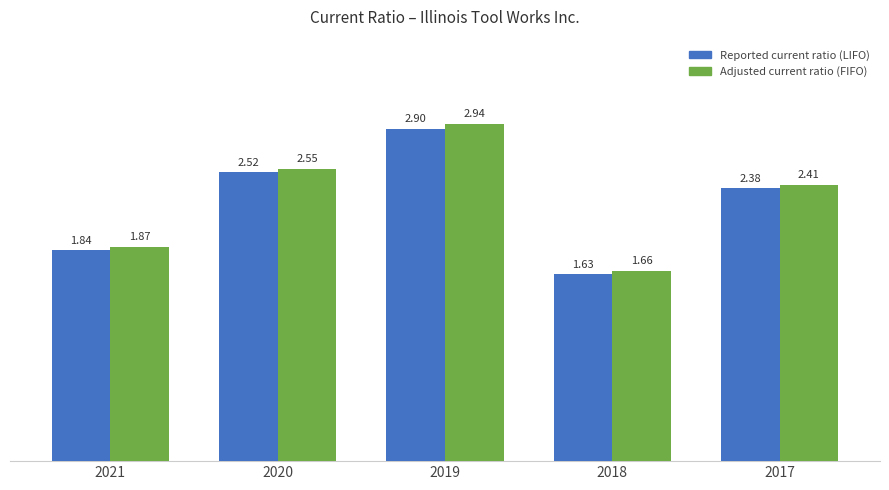

Between 2019 and 2017, which series saw the biggest shift?

Adjusted current ratio (FIFO)